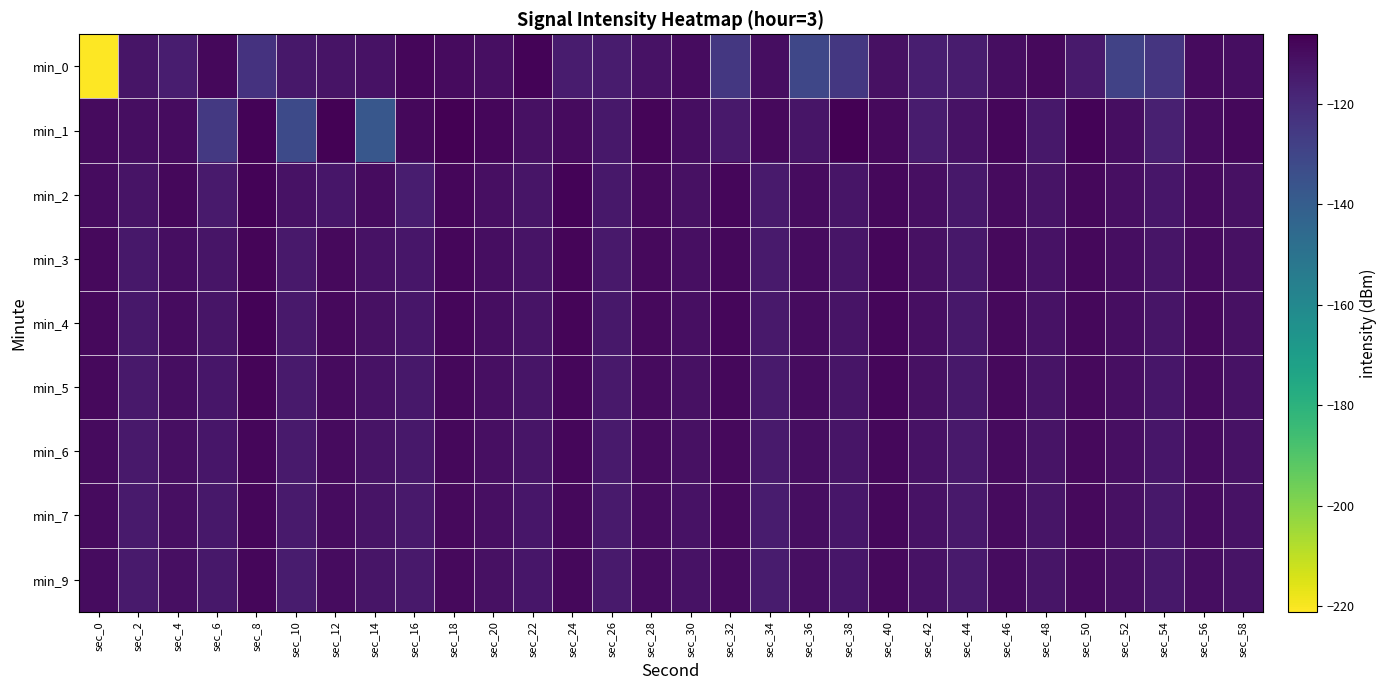

Rank the series at sec_38 from highest to lowest value.

min_1, min_4, min_3, min_5, min_2, min_6, min_7, min_9, min_0